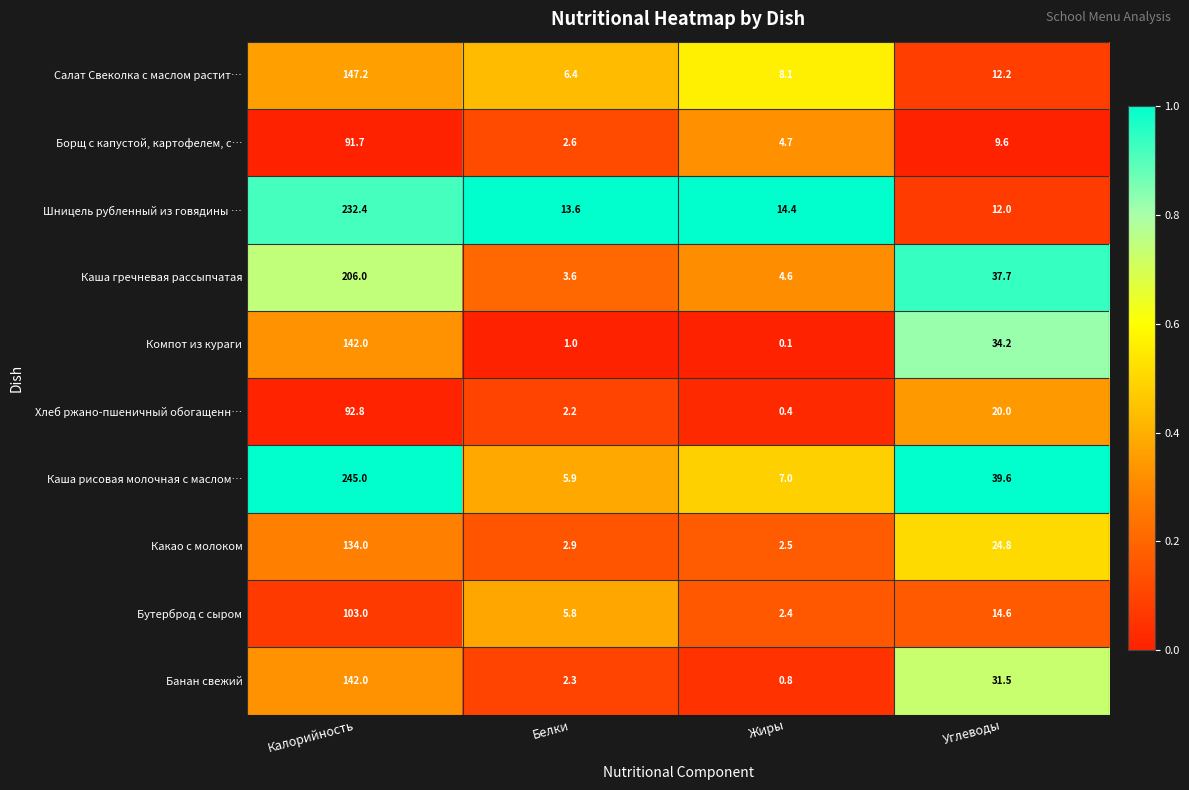

Is it true that Каша гречневая рассыпчатая equals 206.0 at Калорийность?

True